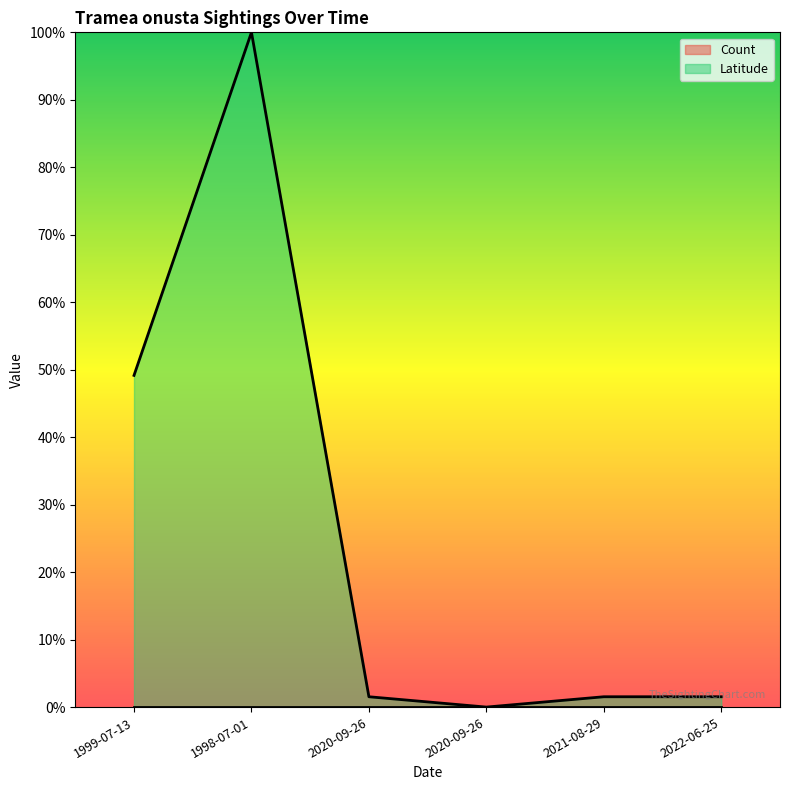

Is it true that the value at 1998-07-01 is 1.0?

True